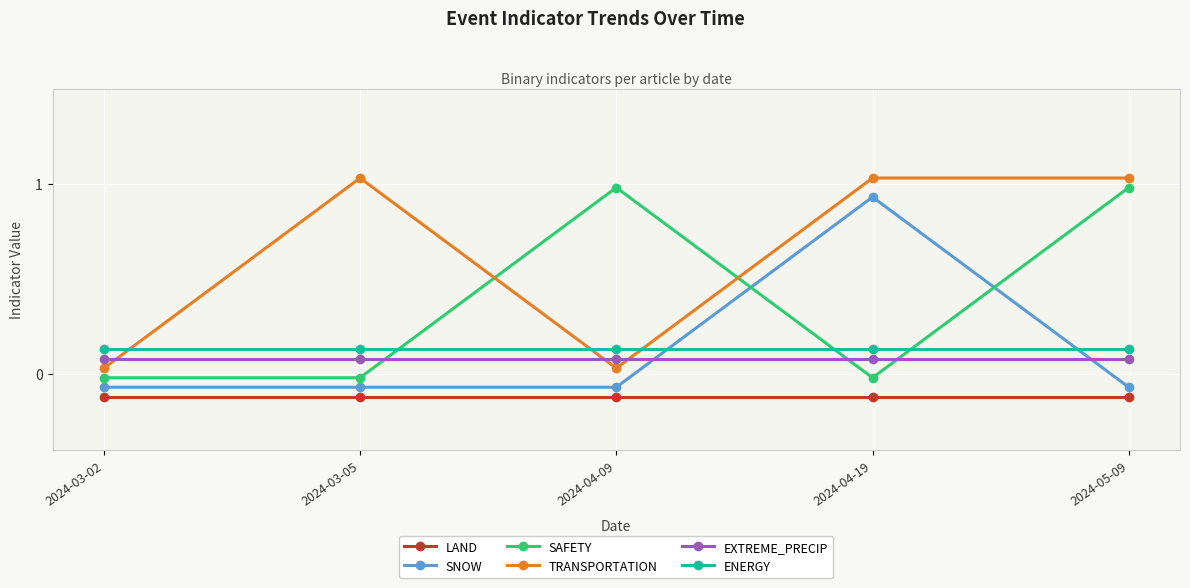

How many values in SAFETY are above zero?

2